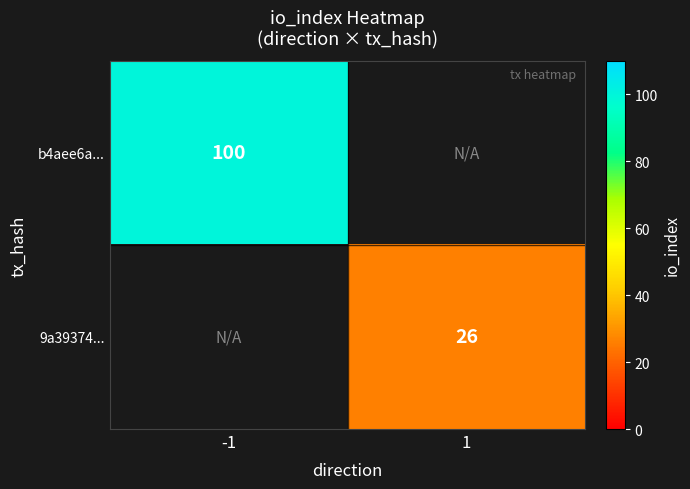

Is it true that 9a39374... equals 26 at 1?

True